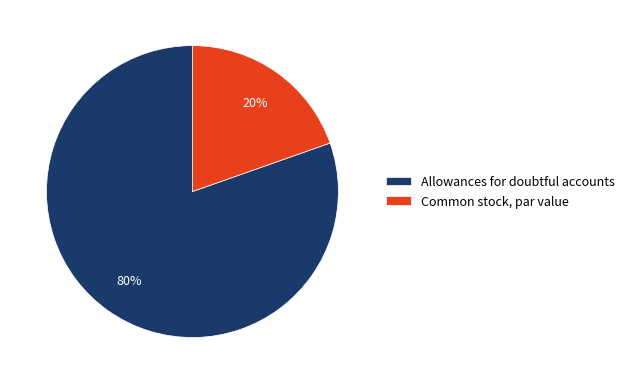

Which slice is the largest?

Allowances for doubtful accounts